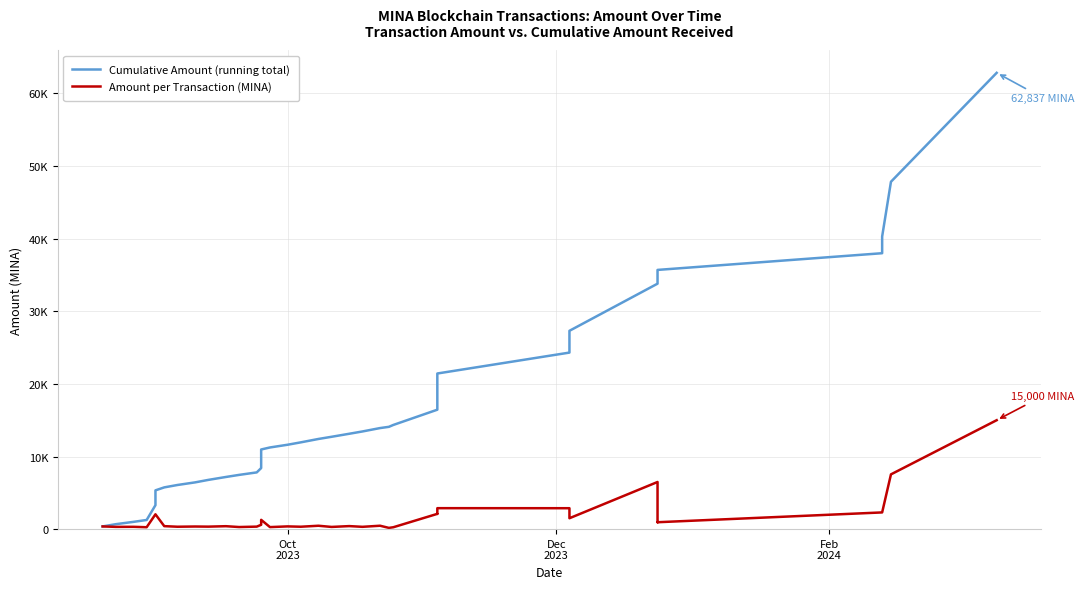

Does the chart have visible grid lines?

Yes